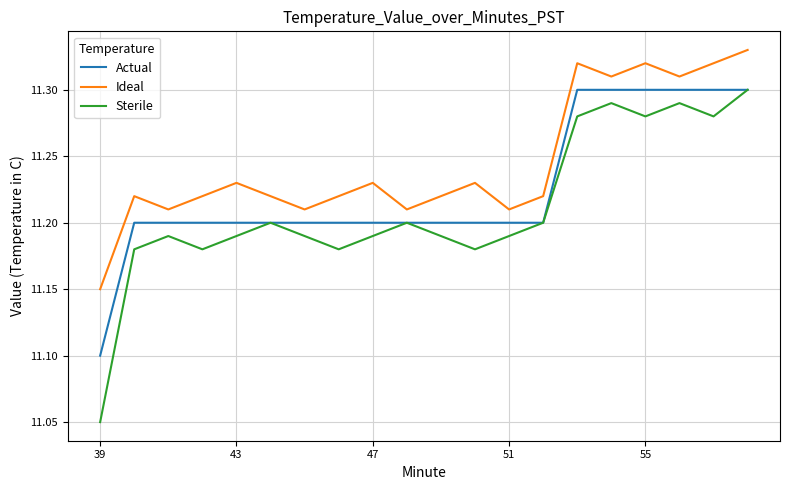

True or false: Ideal and Actual cross at least once.

False